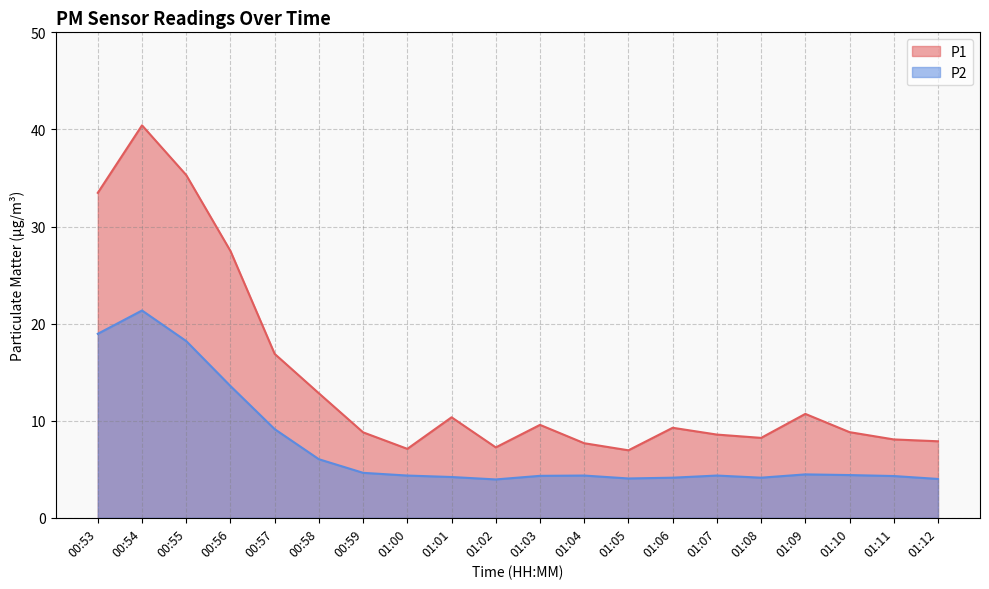

Reading right to left, list all the values displayed in this chart.

P1: 7.9	8.1	8.8	10.7	8.2	8.6	9.3	7.0	7.7	9.6	7.2	10.3	7.1	8.8	12.8	16.9	27.5	35.3	40.4	33.5
P2: 4.0	4.3	4.4	4.5	4.1	4.3	4.1	4.0	4.3	4.3	4.0	4.2	4.3	4.6	6.0	9.1	13.6	18.2	21.4	18.9